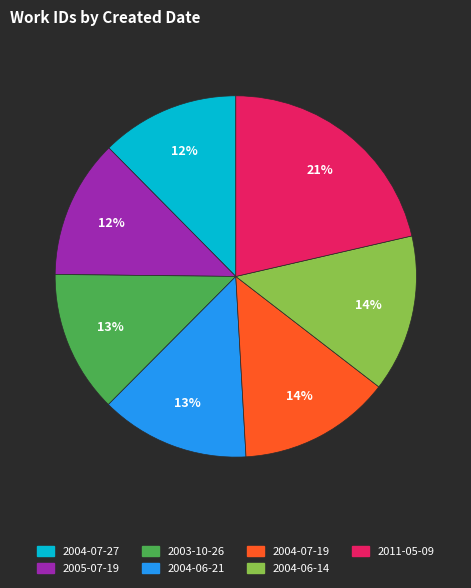

What is the largest slice in the pie chart?

2011-05-09